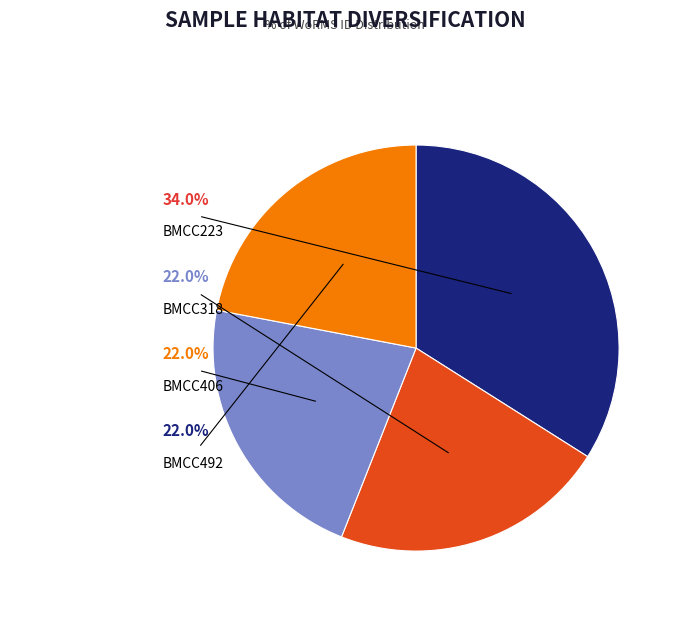

Between BMCC492 and BMCC223, which is larger?

BMCC223